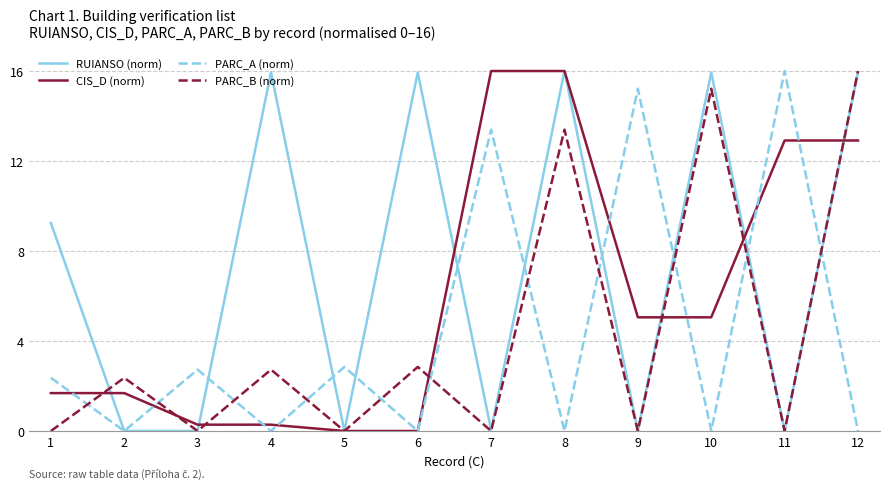

What is the difference between the maximum and second lowest values in the PARC_B (norm) series?

16.0